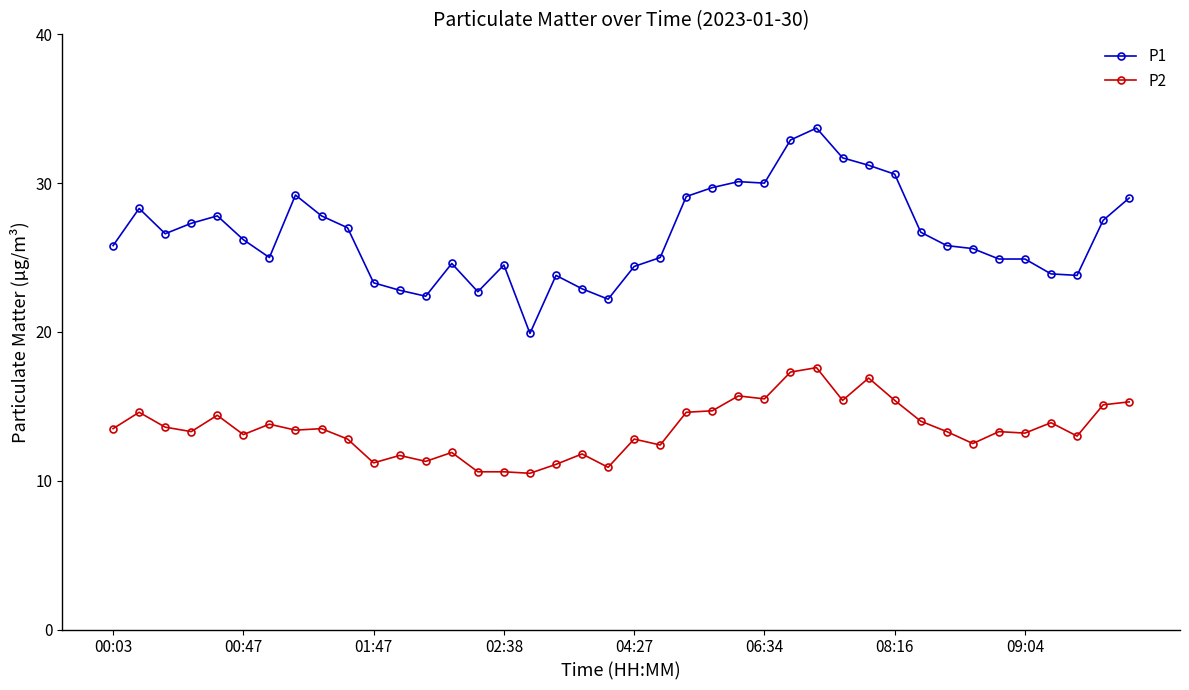

What is the average value of the P2 series?

13.5